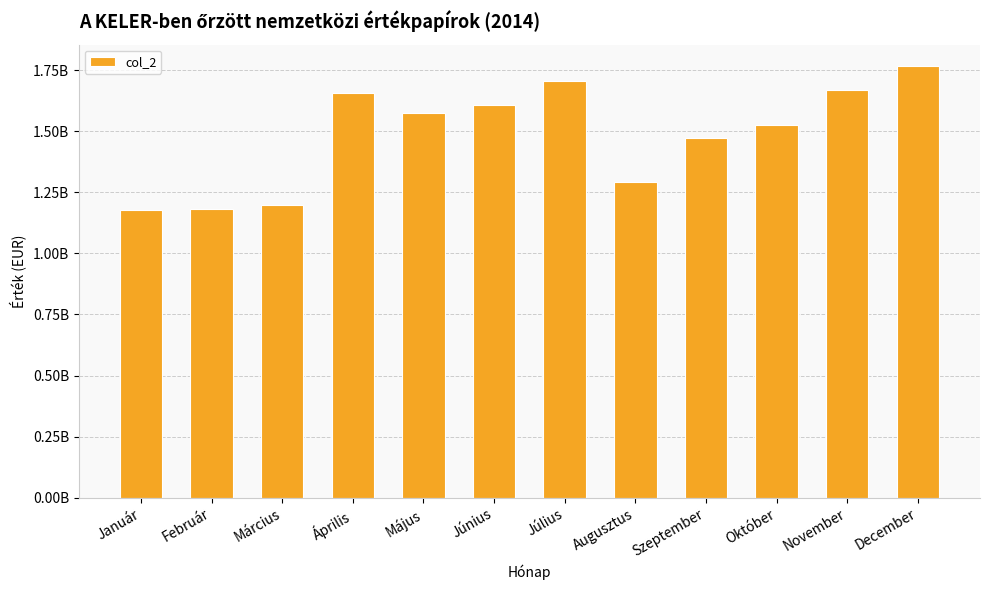

Reading left to right, extract all data points from this chart.

1177439934.9	1179999253.3	1199047139.3	1656027055.4	1576500566.1	1605480021.2	1707587250.8	1293290758.2	1473957318.8	1526081844.7	1667450723.5	1766297478.4